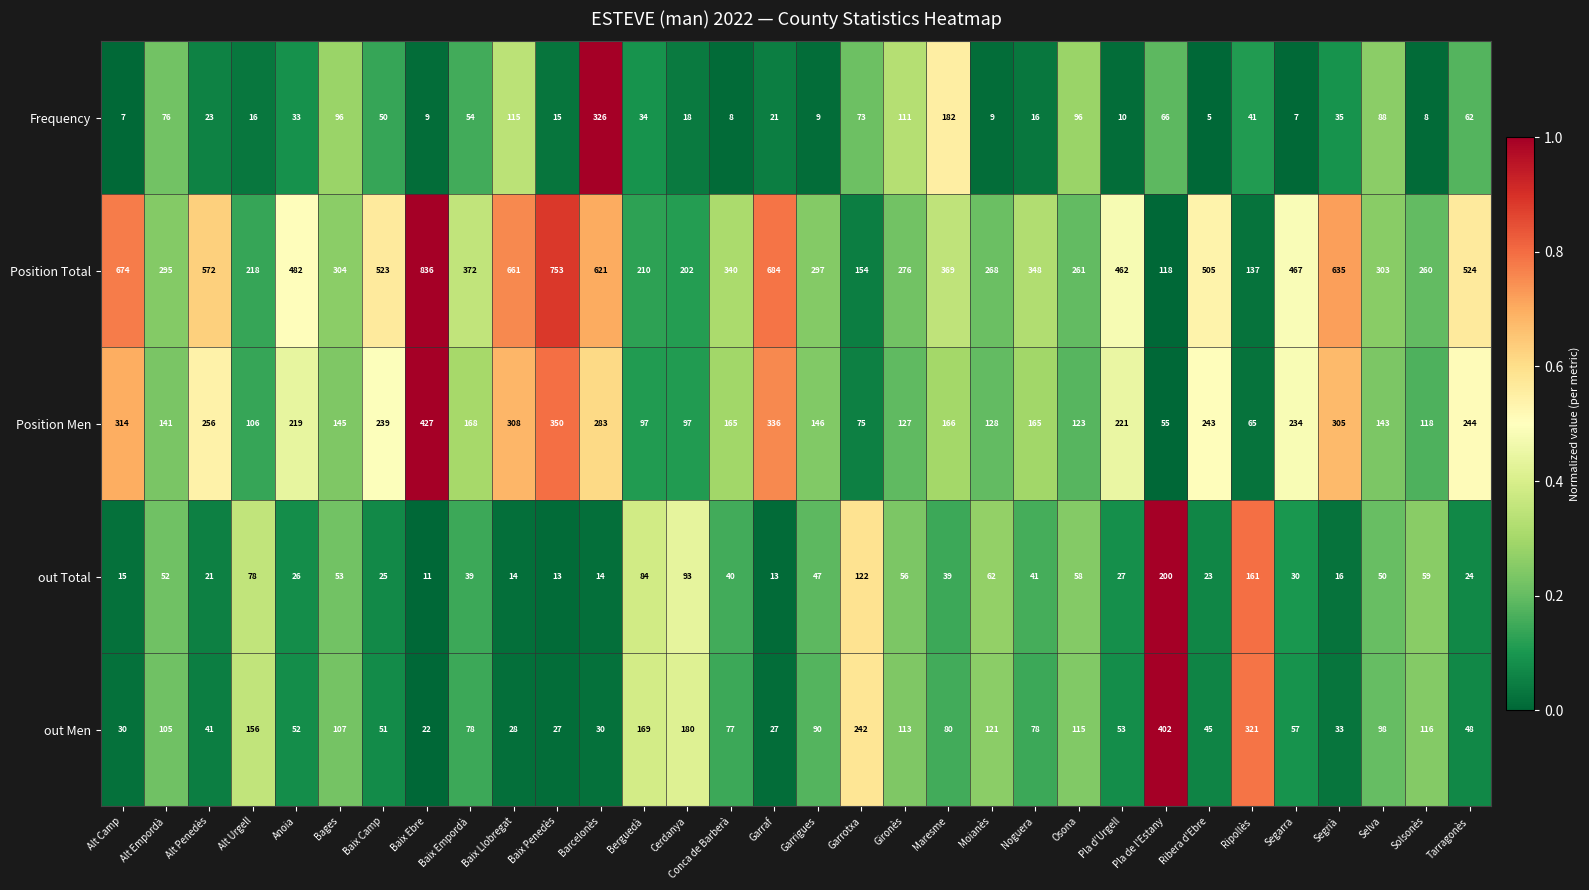

Which series has the largest total across all categories?

Position Total